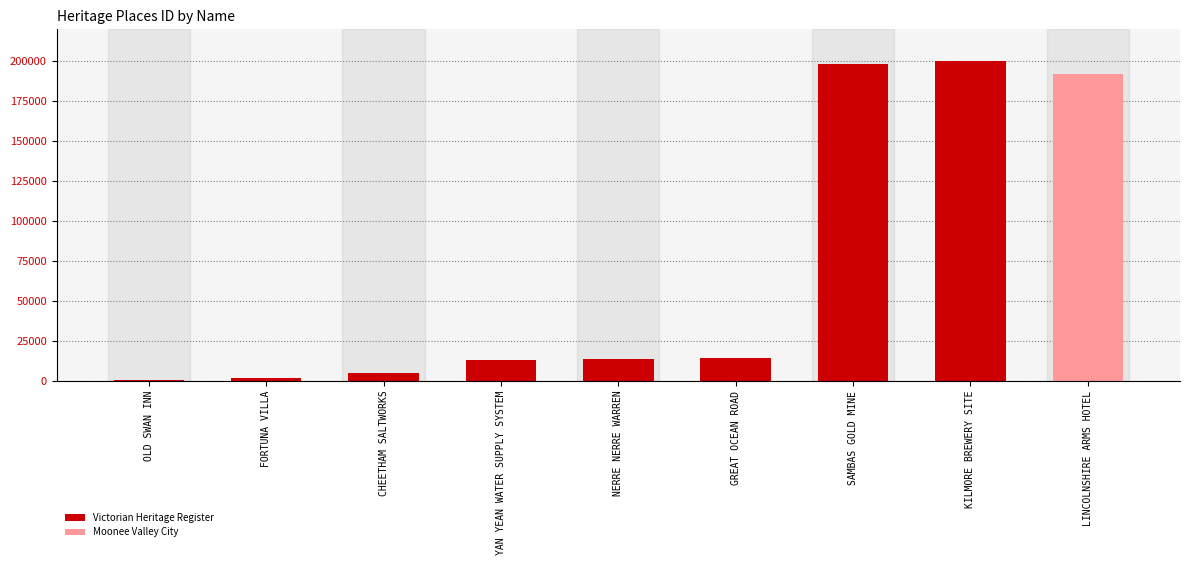

What is the spread (max minus min) of values at NERRE NERRE WARREN?

13456